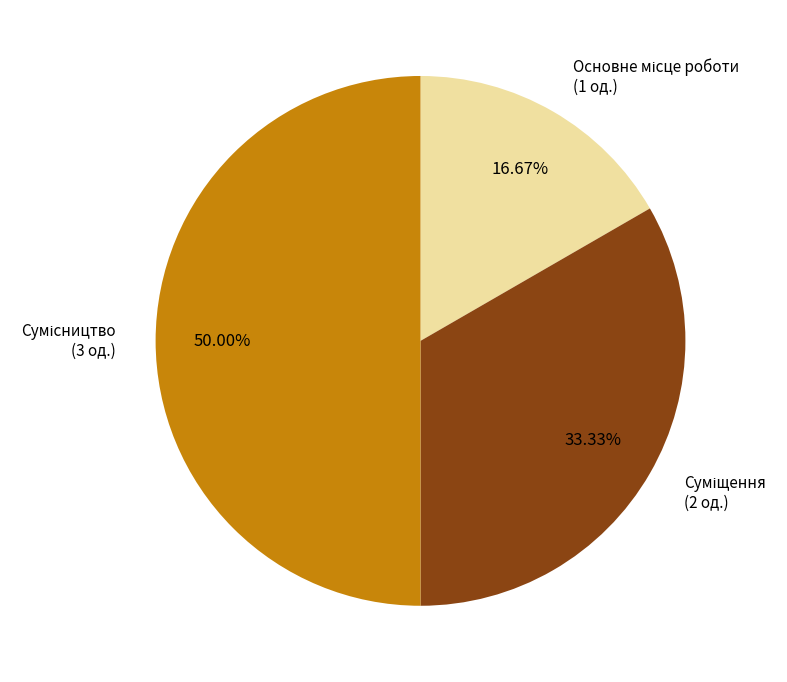

Rank the categories by value from lowest to highest.

Основне місце роботи, Суміщення, Сумісництво